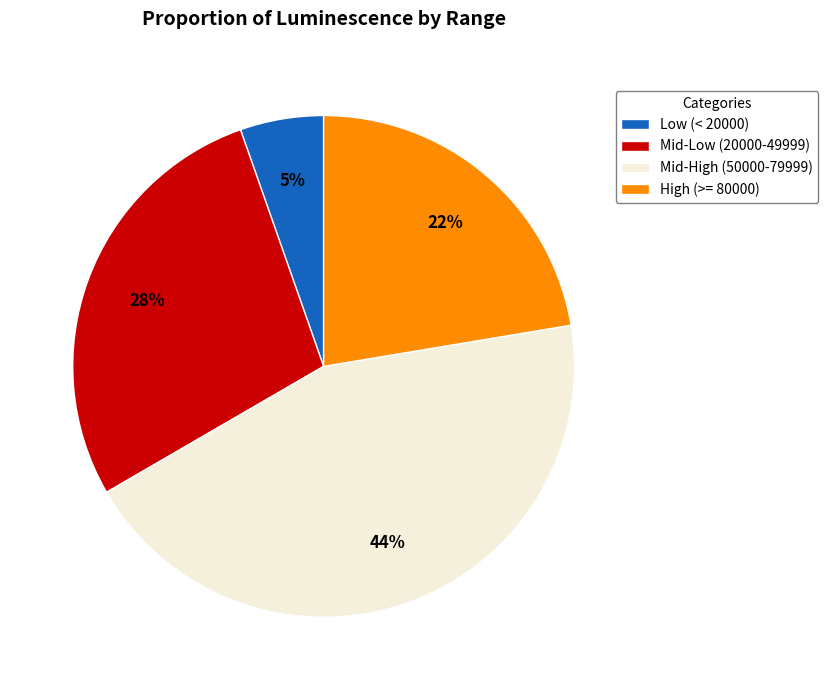

Is it true that Mid-High (50000-79999) is 52% of the pie?

False